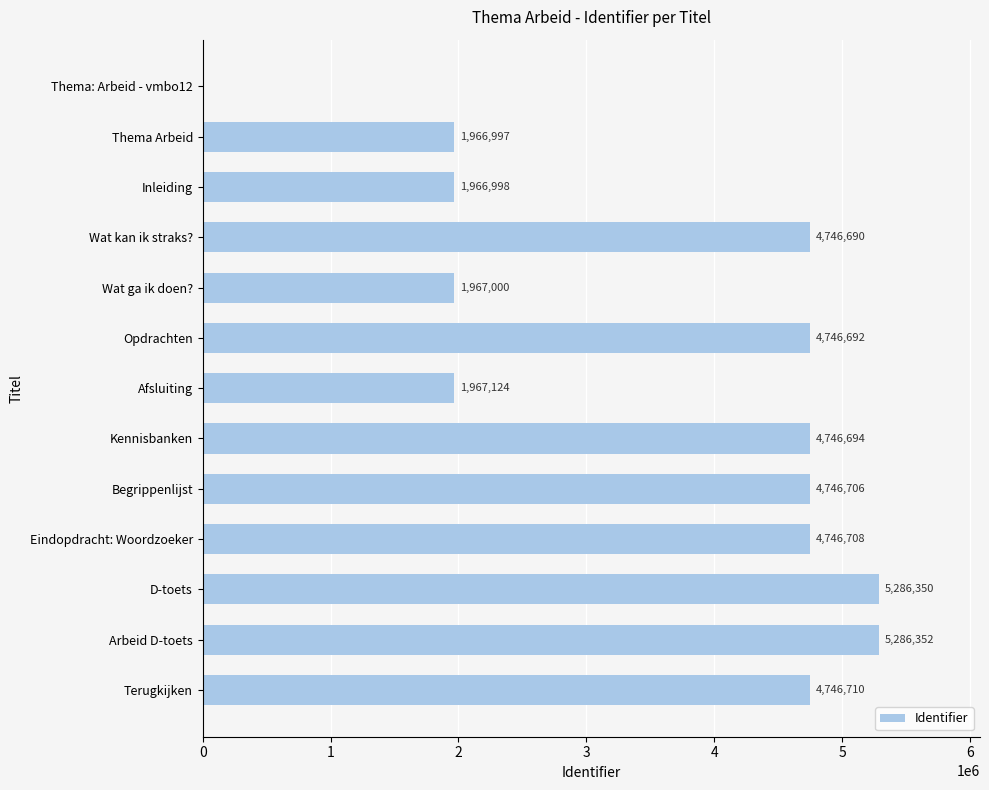

What is the sum of all values?

46921021